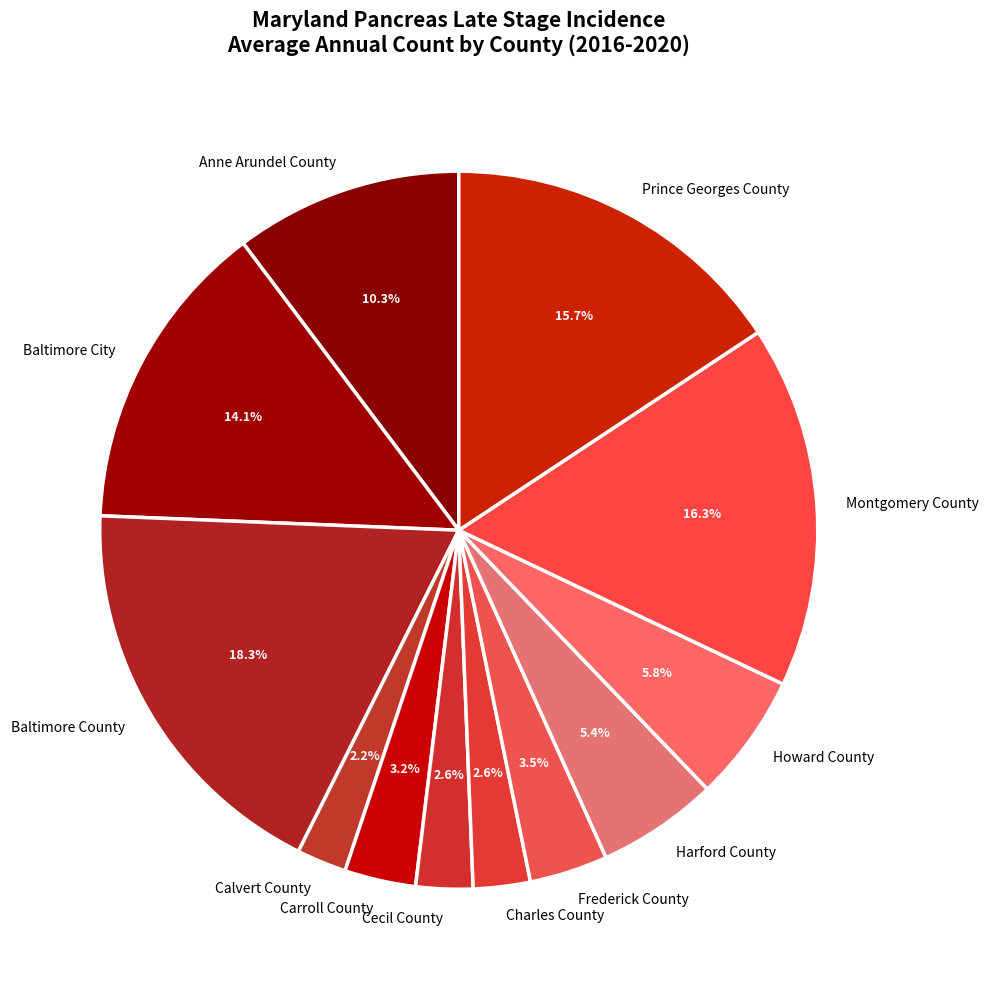

True or false: Charles County accounts for 8% of the total.

False